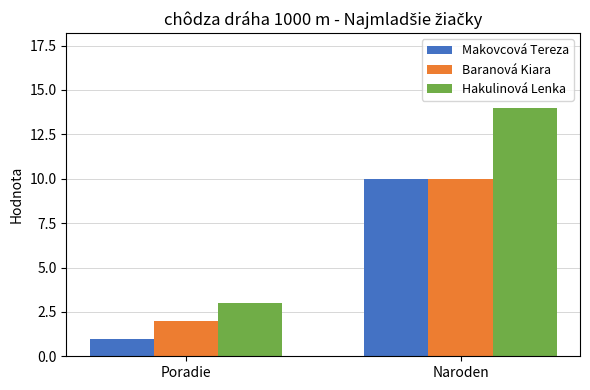

What is the sum of the Hakulinová Lenka values at Poradie and Naroden?

17